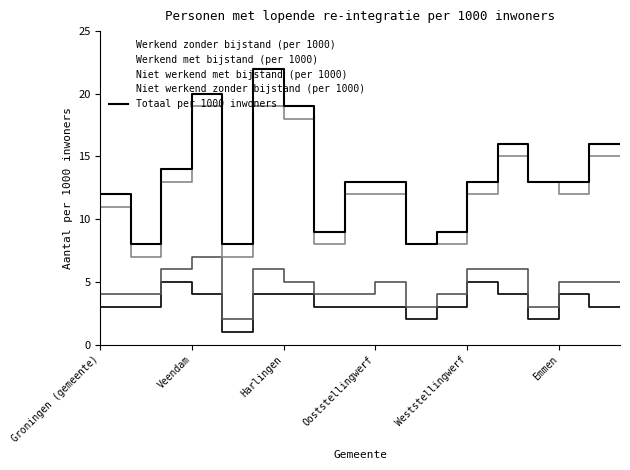

Where is the data nearest to the value 15?

Harlingen